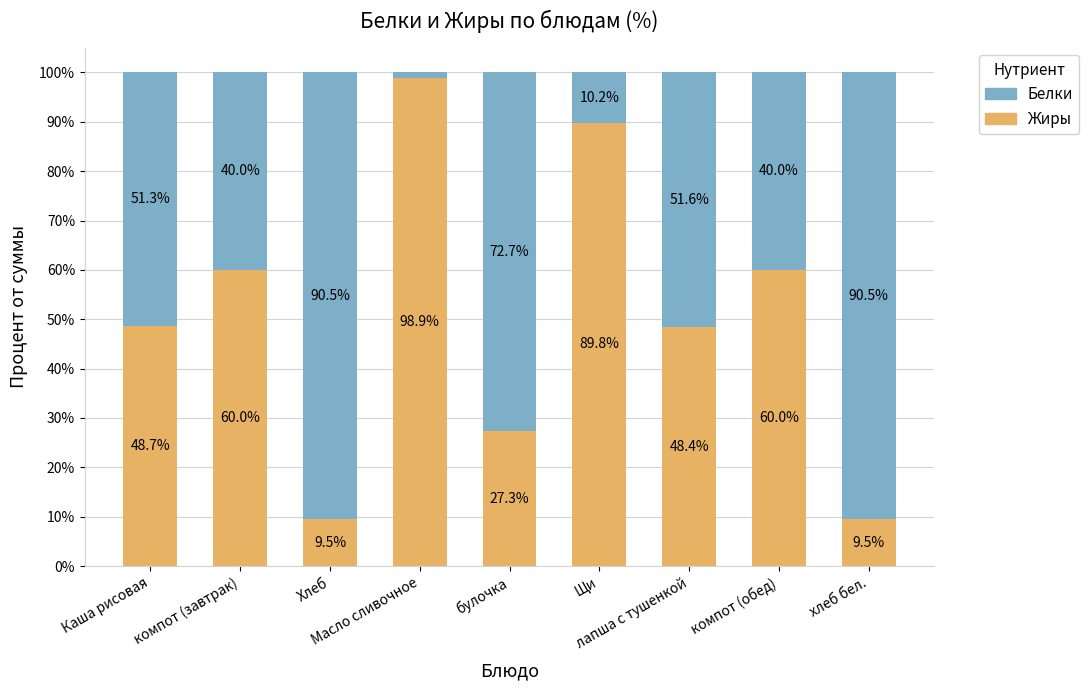

What is the minimum value for Жиры?

9.5